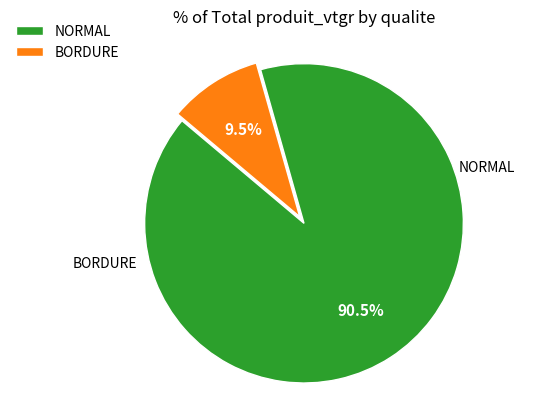

Approximately how many times larger is the value at NORMAL compared to BORDURE?

9.5